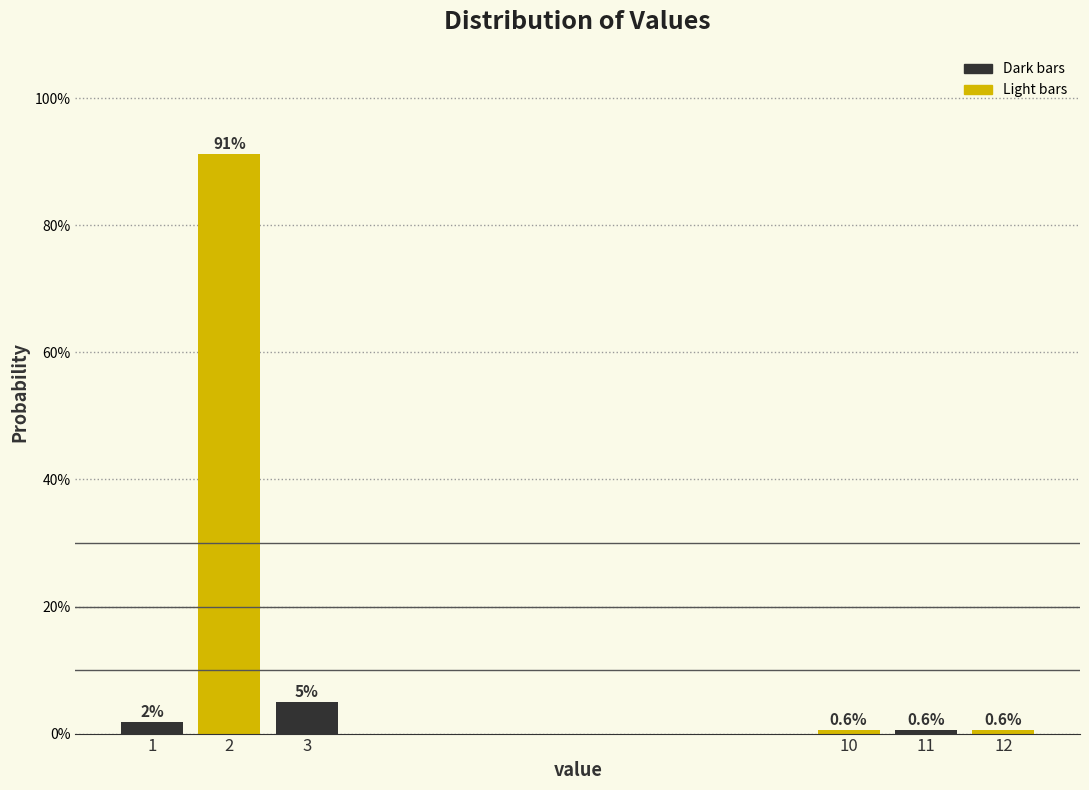

Where is the data nearest to the value 45?

3